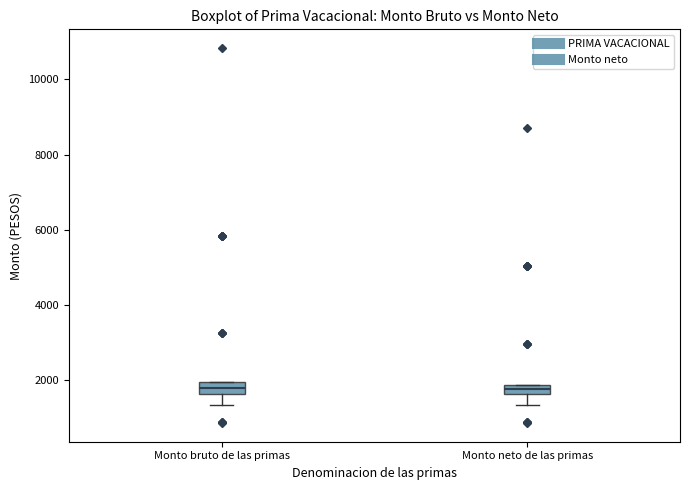

Where does the median line of the box for Monto bruto de las primas sit on the y-axis? The values are not printed on the chart, so give them approximately, as read against the axis.

1800